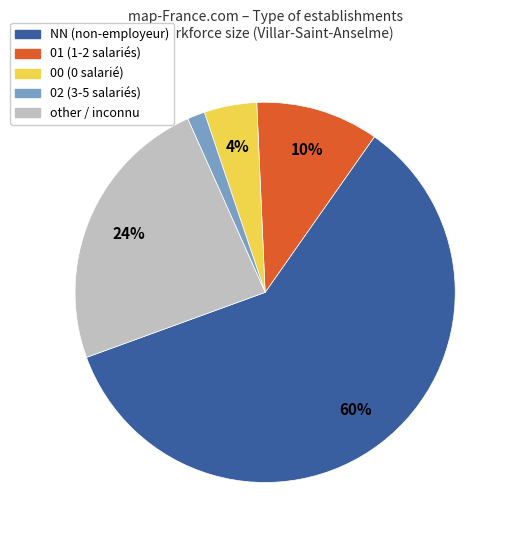

How many slices are in this pie chart?

5